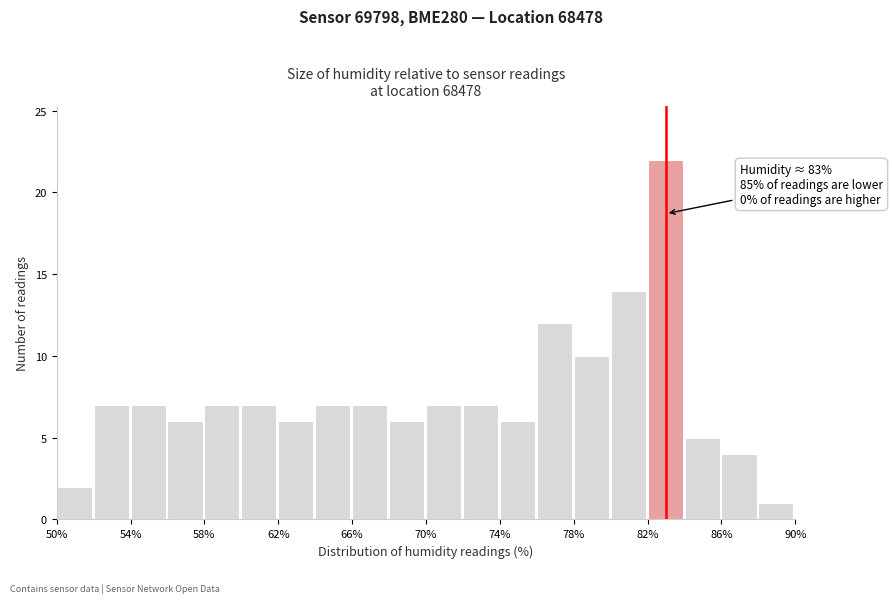

Which range on the x-axis has the tallest bar?

82 to 84